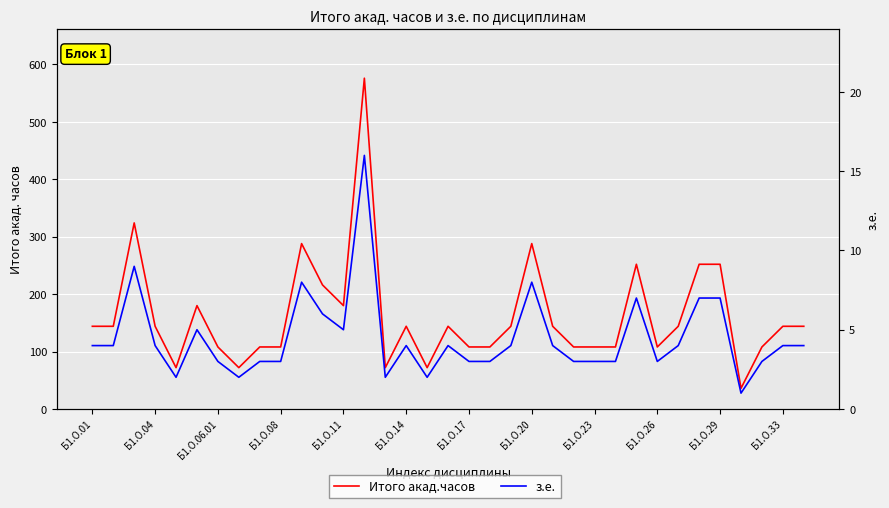

Between Б1.О.11 and Б1.О.33, which series saw the biggest shift?

Итого акад.часов